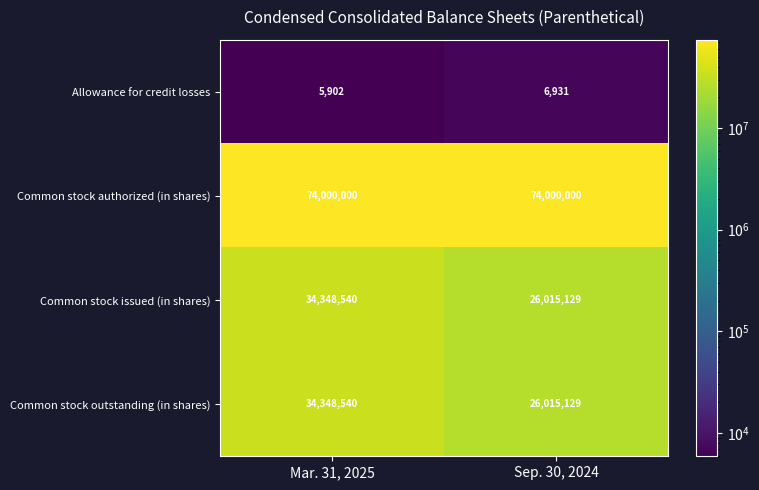

Reading right to left, transcribe all the data shown in this chart.

Allowance for credit losses: Sep. 30, 2024=6931	Mar. 31, 2025=5902
Common stock authorized (in shares): Sep. 30, 2024=74000000	Mar. 31, 2025=74000000
Common stock issued (in shares): Sep. 30, 2024=26015129	Mar. 31, 2025=34348540
Common stock outstanding (in shares): Sep. 30, 2024=26015129	Mar. 31, 2025=34348540